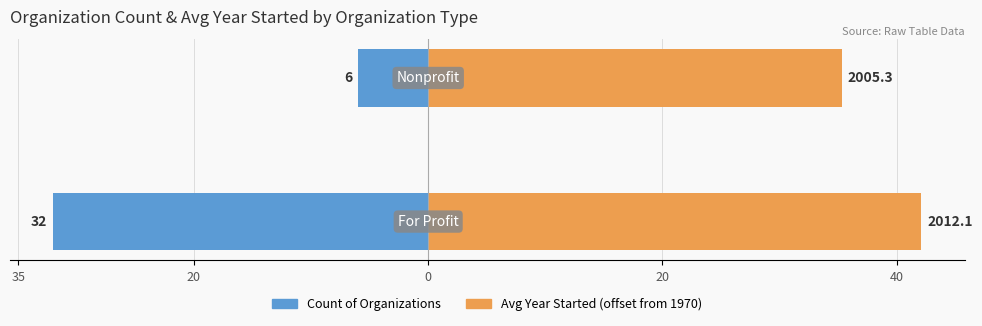

What is the value of the Avg Year Started (offset from 1970) bar at the 1st from the left?

42.1